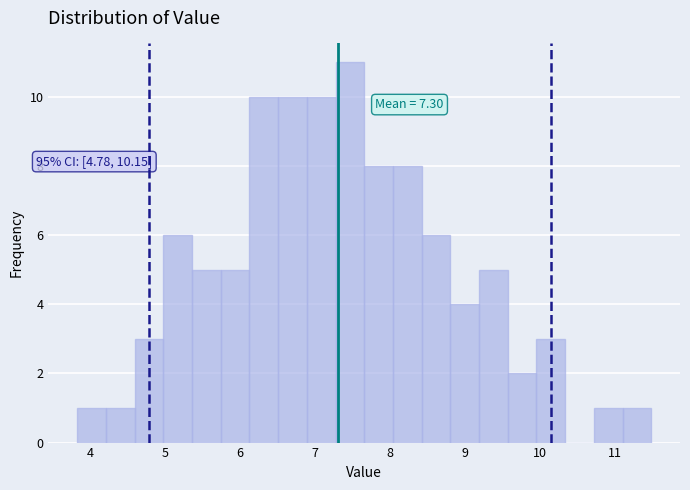

Read against the x-axis, roughly where is the centre of the tallest bar?

7.5